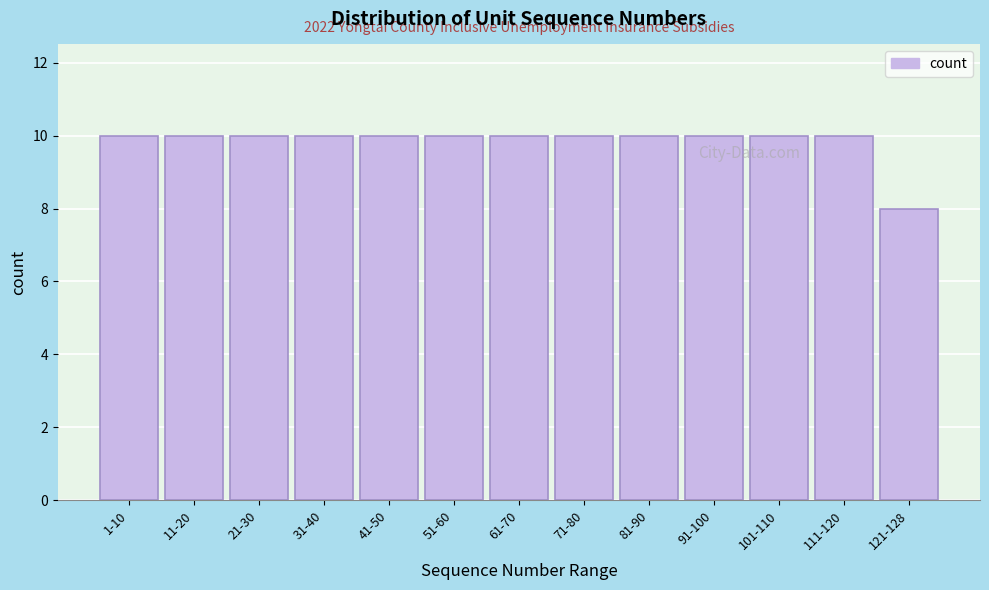

Reading right to left, list all the values displayed in this chart.

8	10	10	10	10	10	10	10	10	10	10	10	10